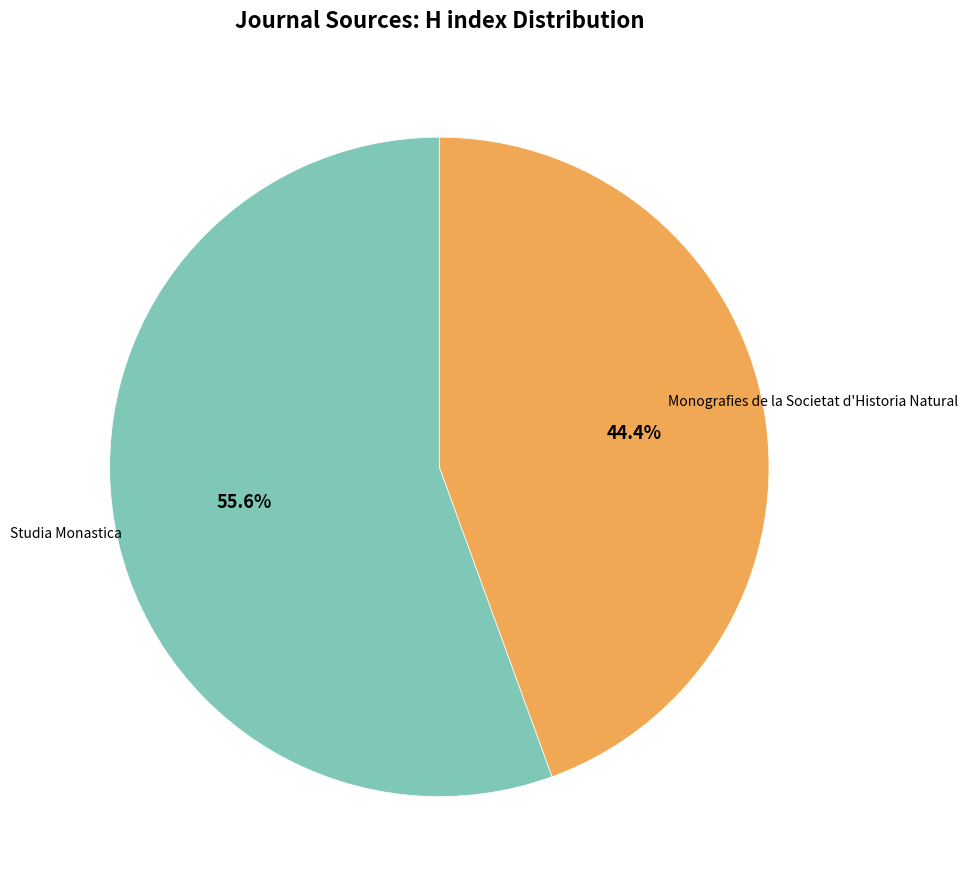

How many segments does this pie chart have?

2